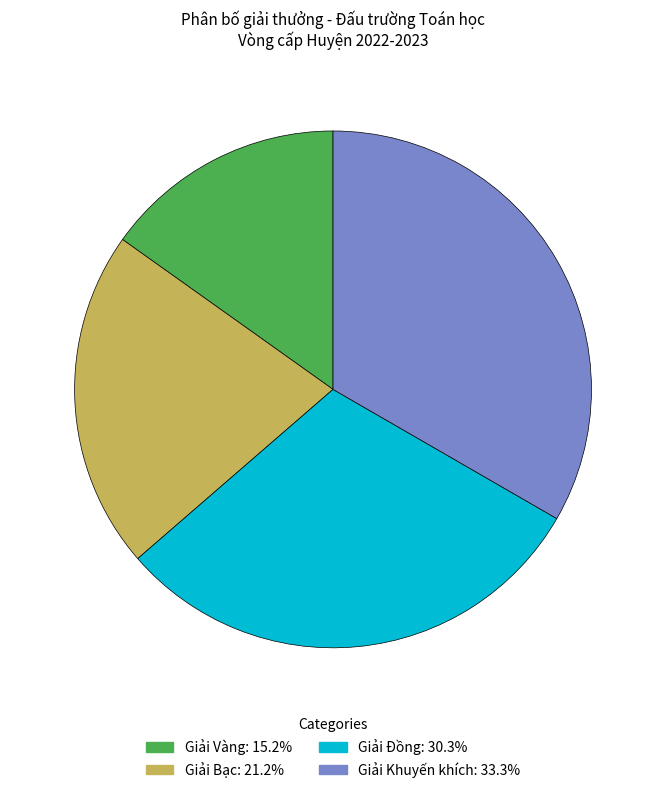

Which category has the biggest portion of the pie?

Giải Khuyến khích